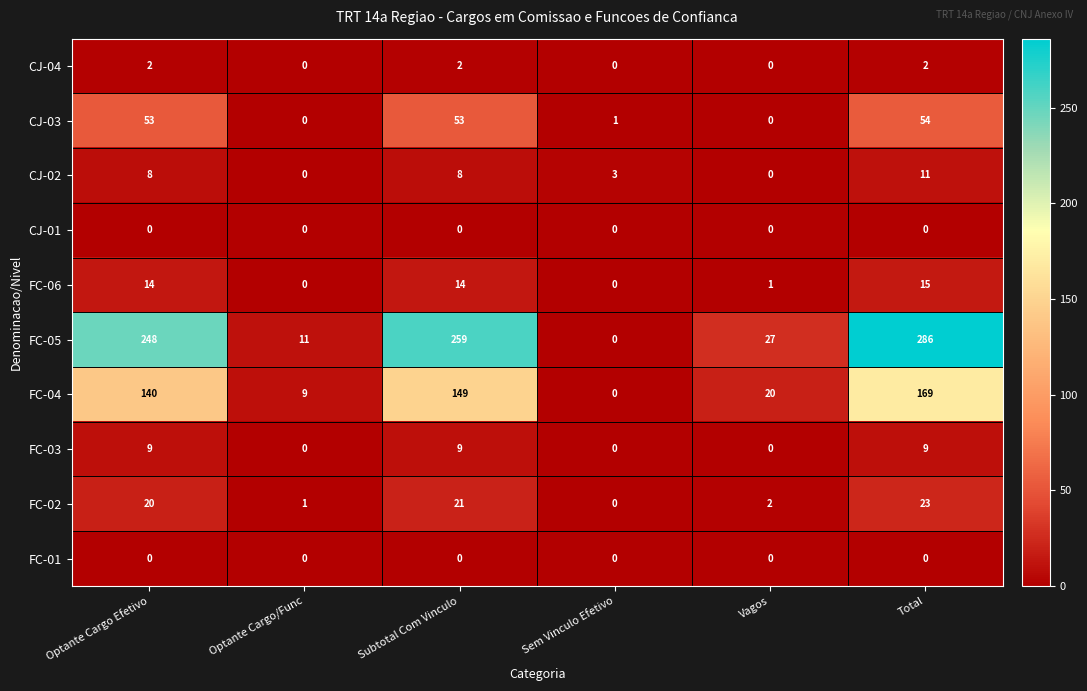

What is the sum of all CJ-02 values?

30